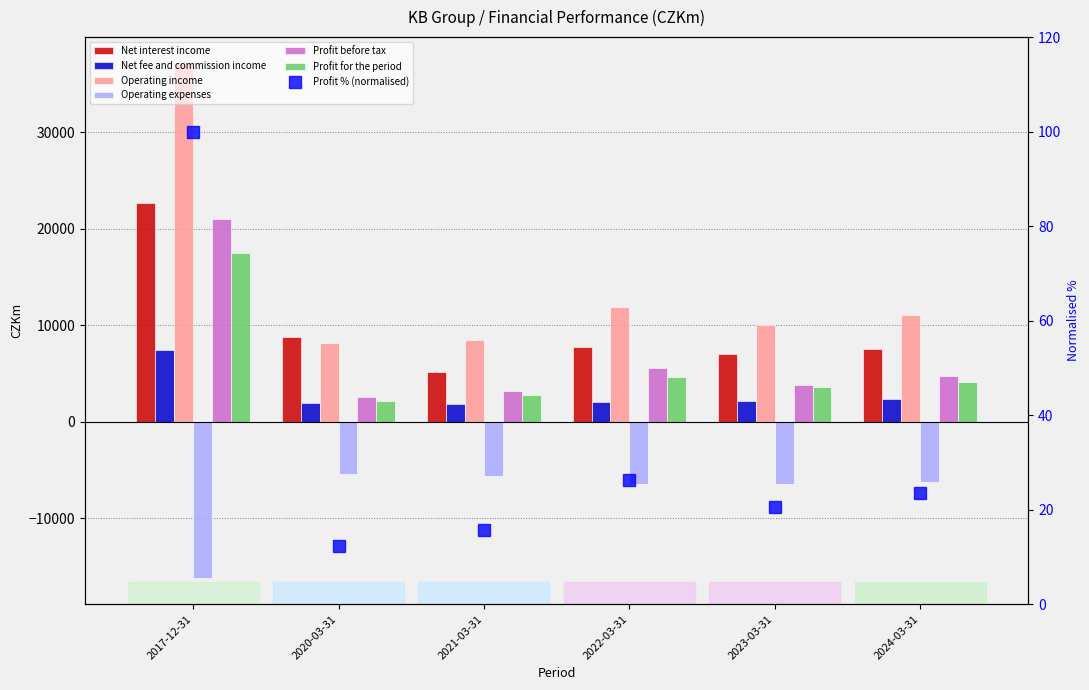

Reading left to right, what are all the values shown in this chart?

Net interest income: 2017-12-31=22692.0	2020-03-31=8819.0	2021-03-31=5140.0	2022-03-31=7790.0	2023-03-31=6973.0	2024-03-31=7588.0
Net fee and commission income: 2017-12-31=7412.0	2020-03-31=1942.0	2021-03-31=1871.0	2022-03-31=2072.0	2023-03-31=2169.0	2024-03-31=2388.0
Operating income: 2017-12-31=37199.0	2020-03-31=8114.0	2021-03-31=8456.0	2022-03-31=11903.0	2023-03-31=10076.0	2024-03-31=11056.0
Operating expenses: 2017-12-31=-16251.0	2020-03-31=-5465.0	2021-03-31=-5630.0	2022-03-31=-6427.0	2023-03-31=-6409.0	2024-03-31=-6200.0
Profit before tax: 2017-12-31=20969.0	2020-03-31=2566.0	2021-03-31=3143.0	2022-03-31=5554.0	2023-03-31=3812.0	2024-03-31=4761.0
Profit for the period: 2017-12-31=100.0	2020-03-31=12.3	2021-03-31=15.6	2022-03-31=26.3	2023-03-31=20.6	2024-03-31=23.5